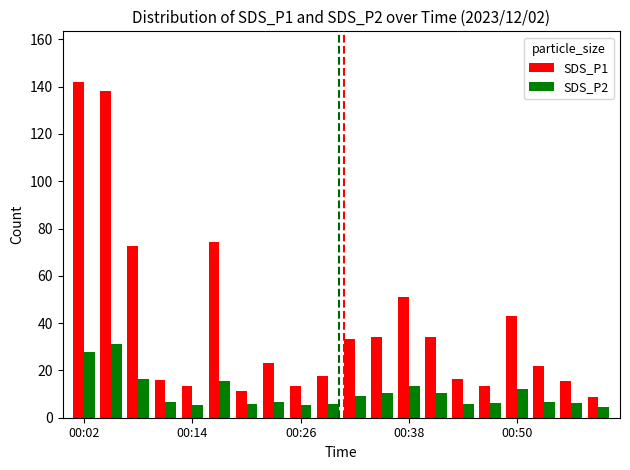

At how many categories does at least one series exceed 125?

2